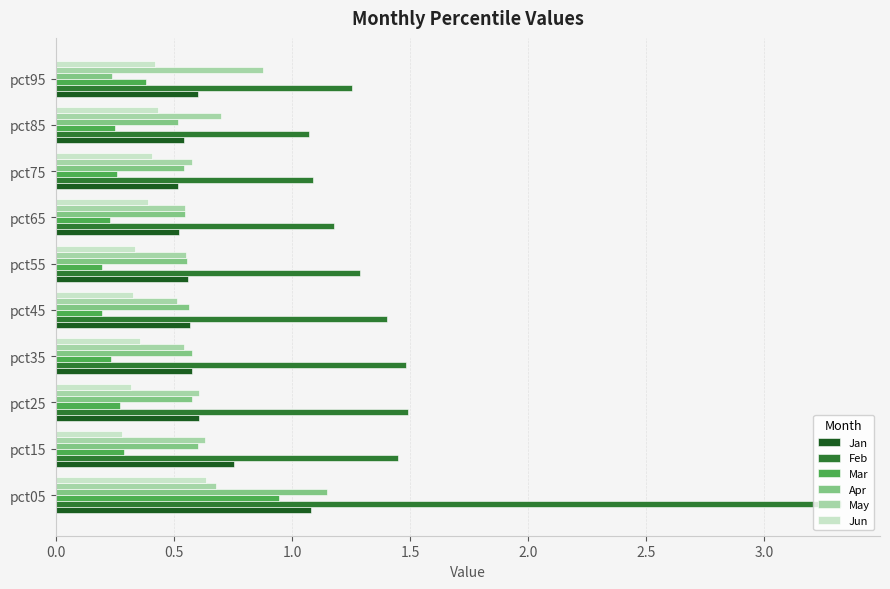

Which series has the widest spread of values?

Feb